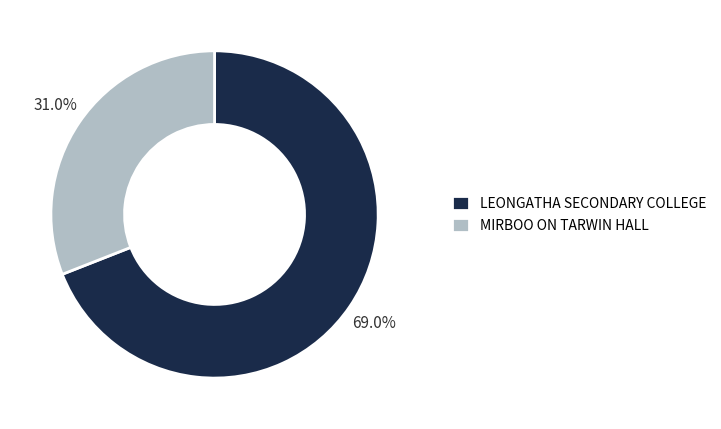

What is the ratio of the value at LEONGATHA SECONDARY COLLEGE to the value at MIRBOO ON TARWIN HALL?

2.2